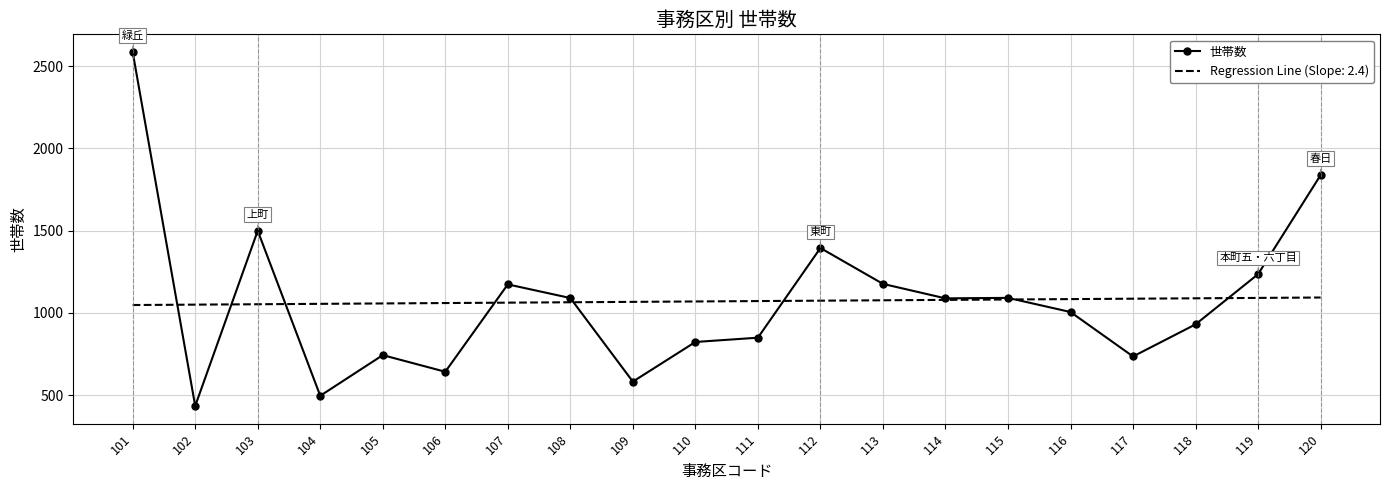

The 世帯数 series shows 434.0 at 102. True or false?

True